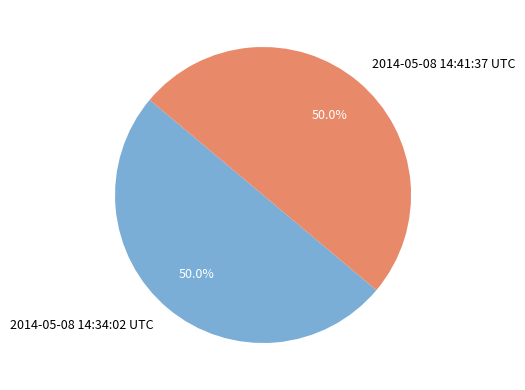

Is the sum of 2014-05-08 14:41:37 UTC and 2014-05-08 14:34:02 UTC greater than half?

Yes